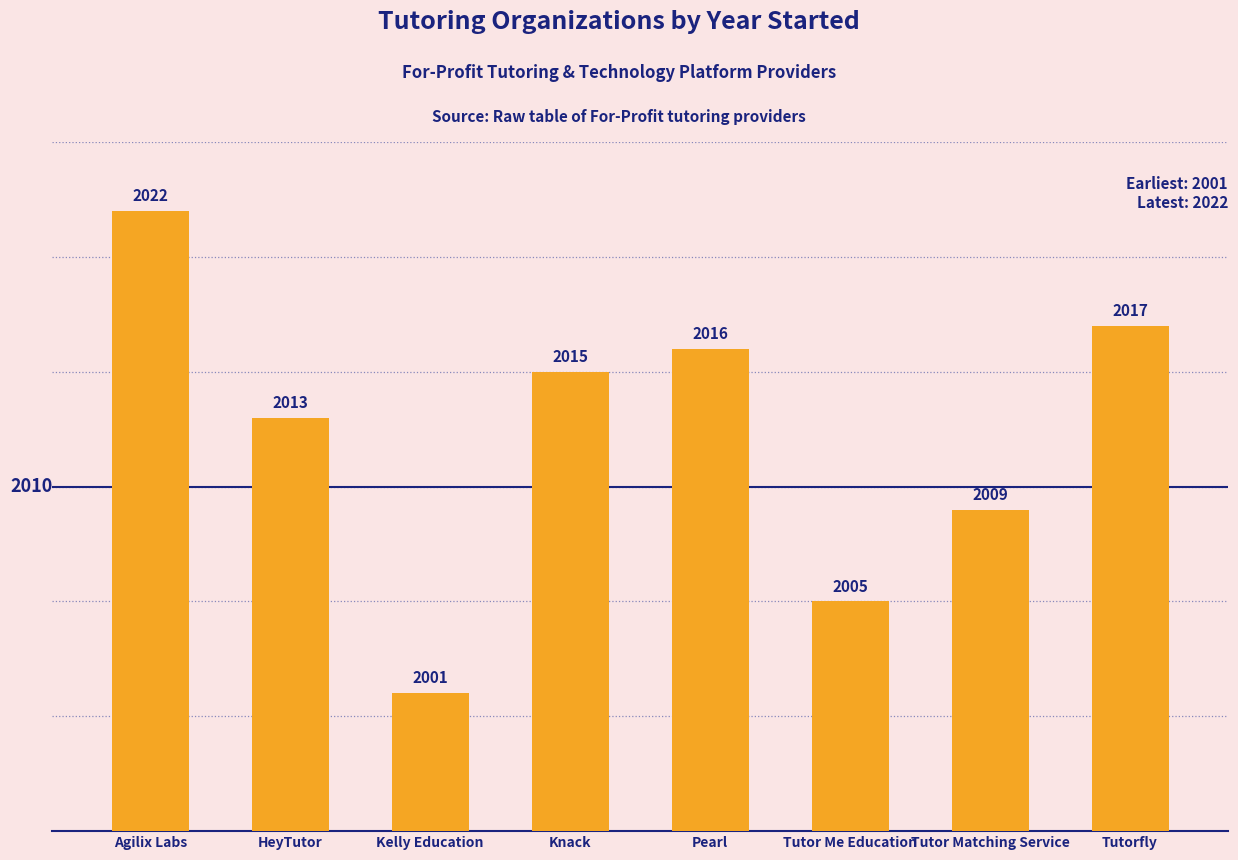

What is the label of the 6th bar from the right?

Kelly Education